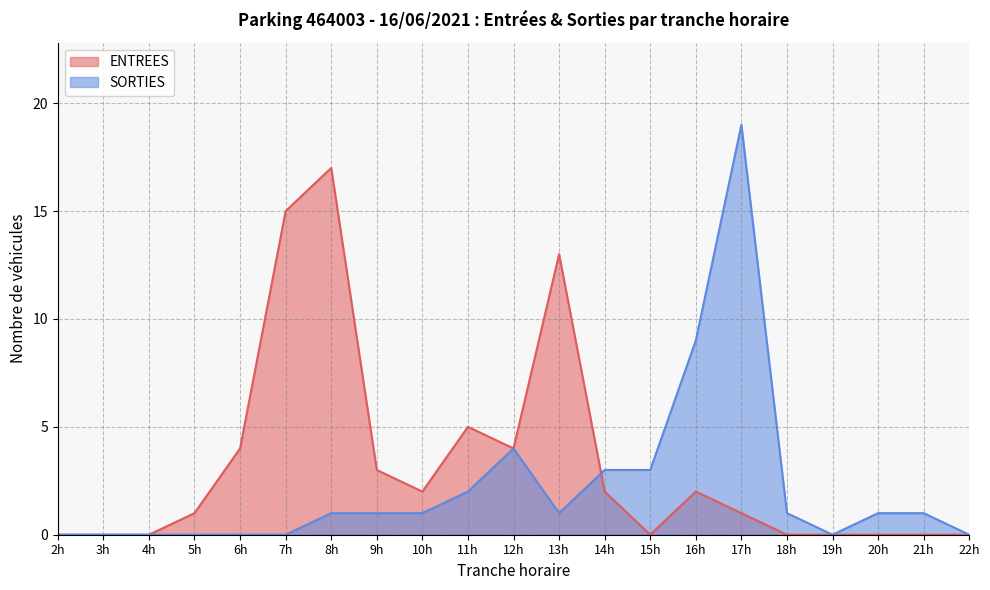

How many positive values does the ENTREES series have?

12